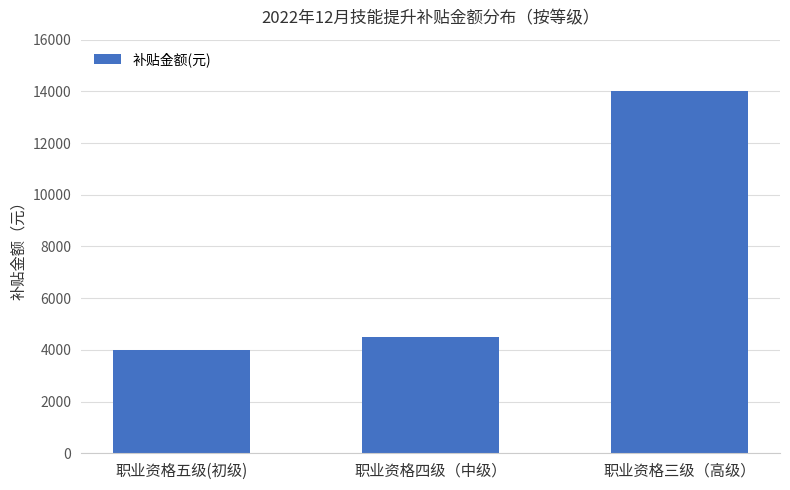

What position from the left is 职业资格四级（中级）?

2